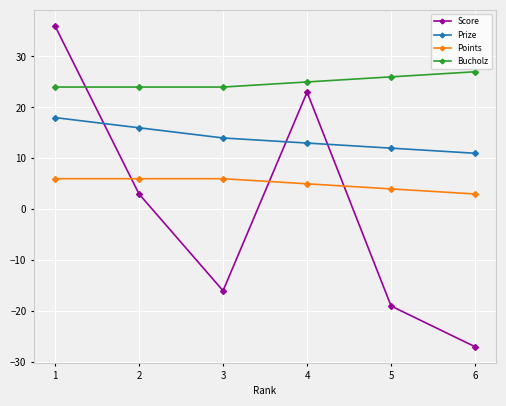

What is the maximum value for Points?

6